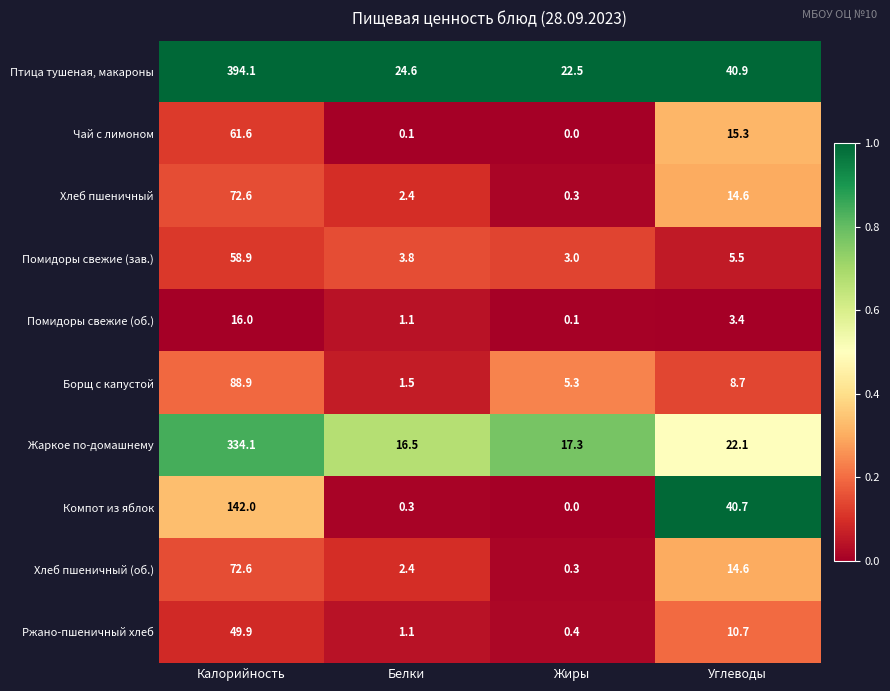

True or false: Борщ с капустой has a value of 4.3 at Углеводы.

False